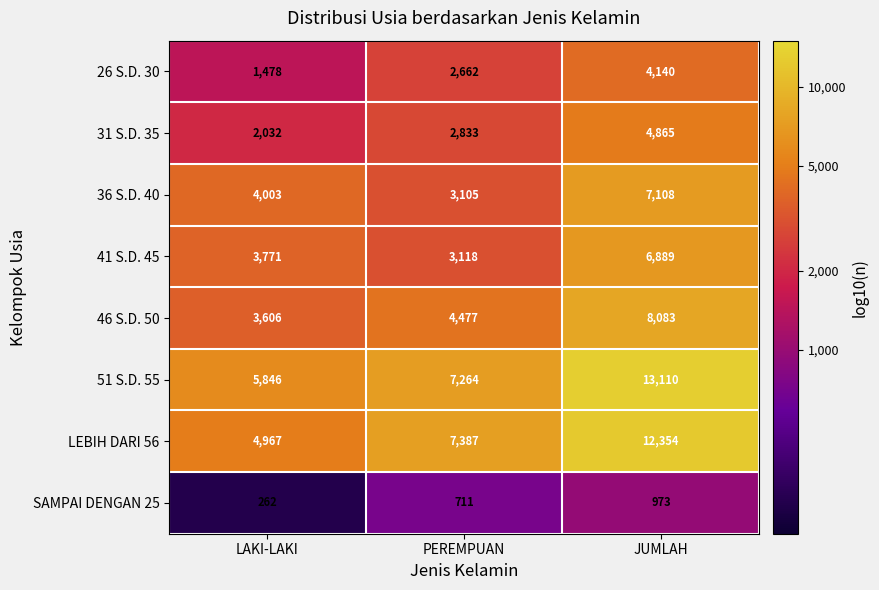

What is the minimum value shown in the chart?

262